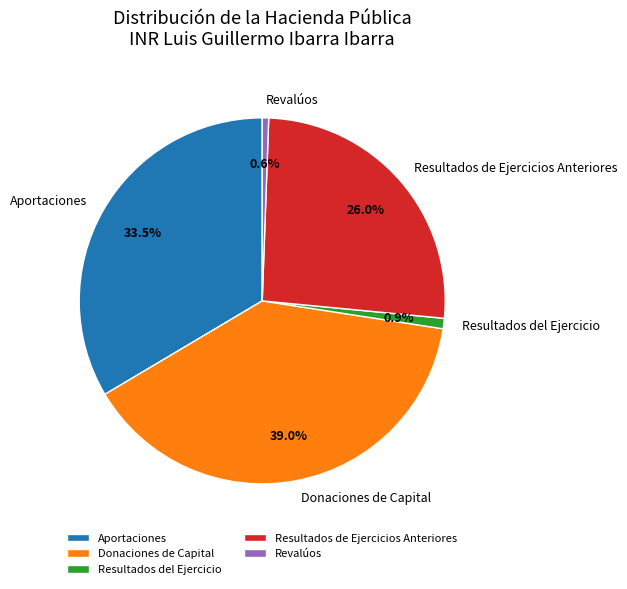

Which has a higher value, Resultados del Ejercicio or Aportaciones?

Aportaciones